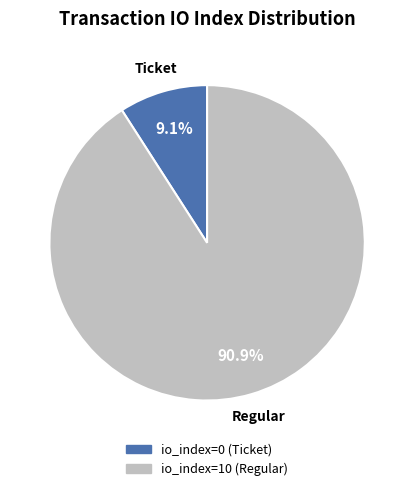

Between Ticket and Regular, which is larger?

Regular